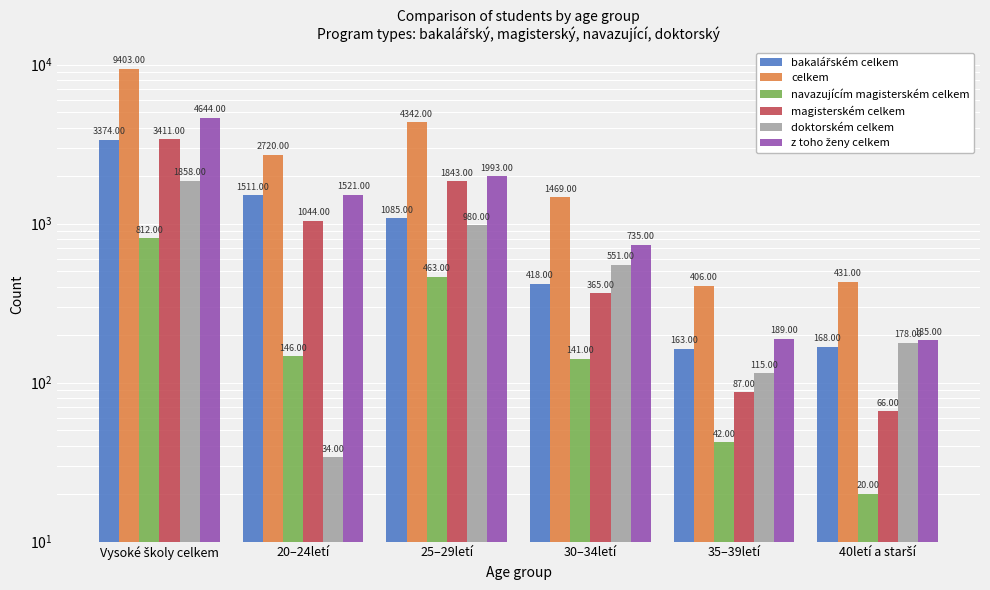

Rank the series at 40letí a starší from highest to lowest value.

celkem, z toho ženy celkem, doktorském celkem, bakalářském celkem, magisterském celkem, navazujícím magisterském celkem